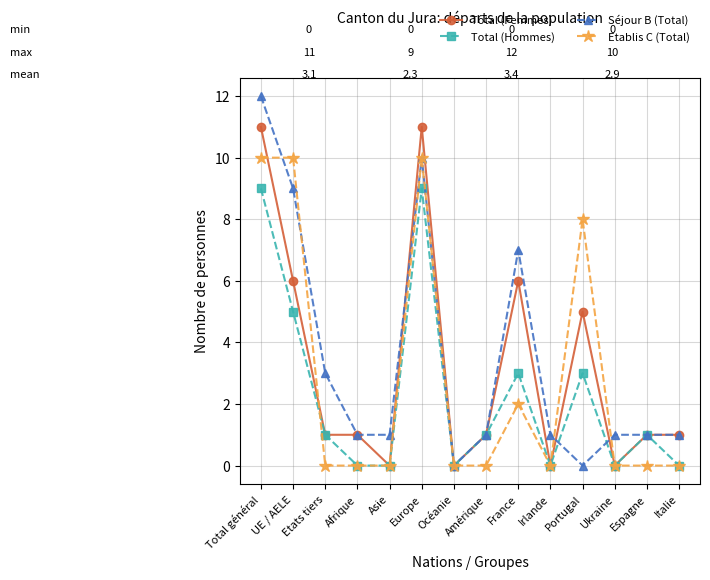

Reading left to right, list all the values displayed in this chart.

Total (Femmes): 11	6	1	1	0	11	0	1	6	0	5	0	1	1
Total (Hommes): 9	5	1	0	0	9	0	1	3	0	3	0	1	0
Séjour B (Total): 12	9	3	1	1	10	0	1	7	1	0	1	1	1
Etablis C (Total): 10	10	0	0	0	10	0	0	2	0	8	0	0	0